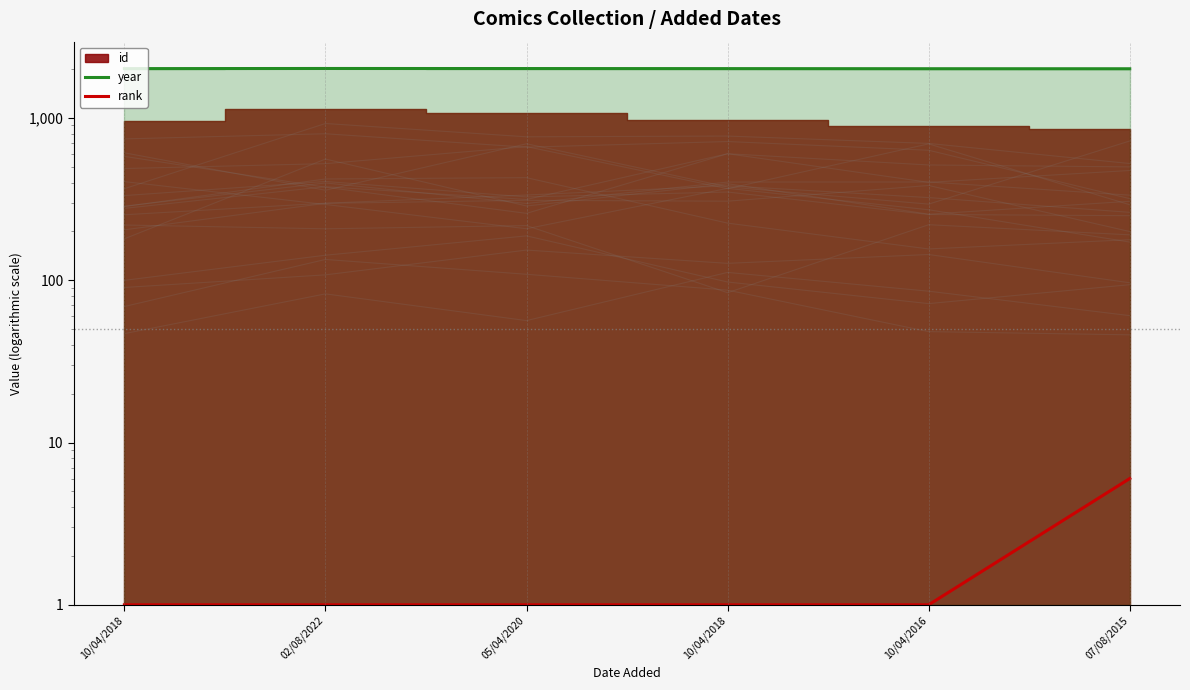

What is the label of the 4th point from the left?

10/04/2018